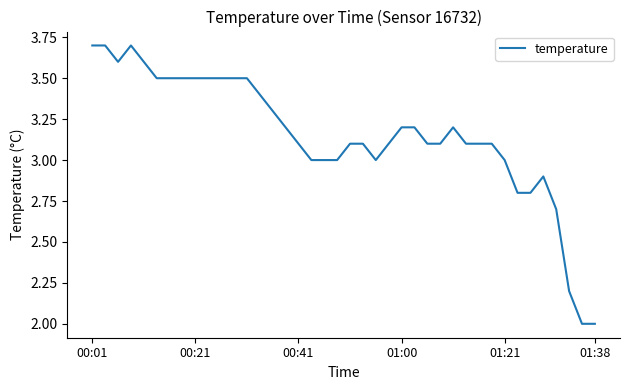

What is the minimum value shown in the chart?

2.0